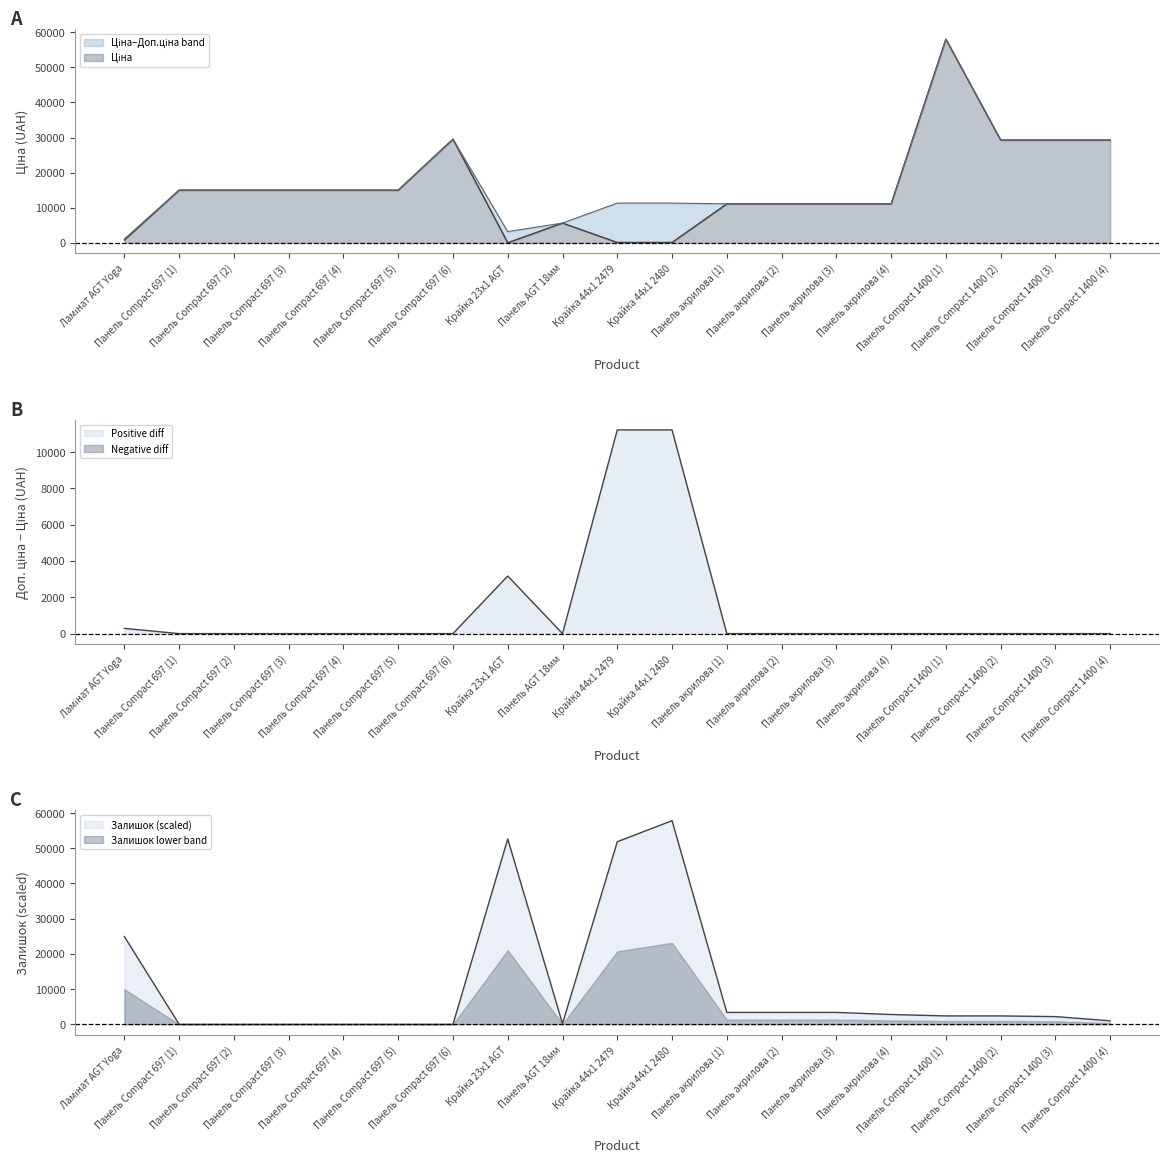

What is the difference between the highest and lowest values at Панель Compact 1400 (4)?

28297.7